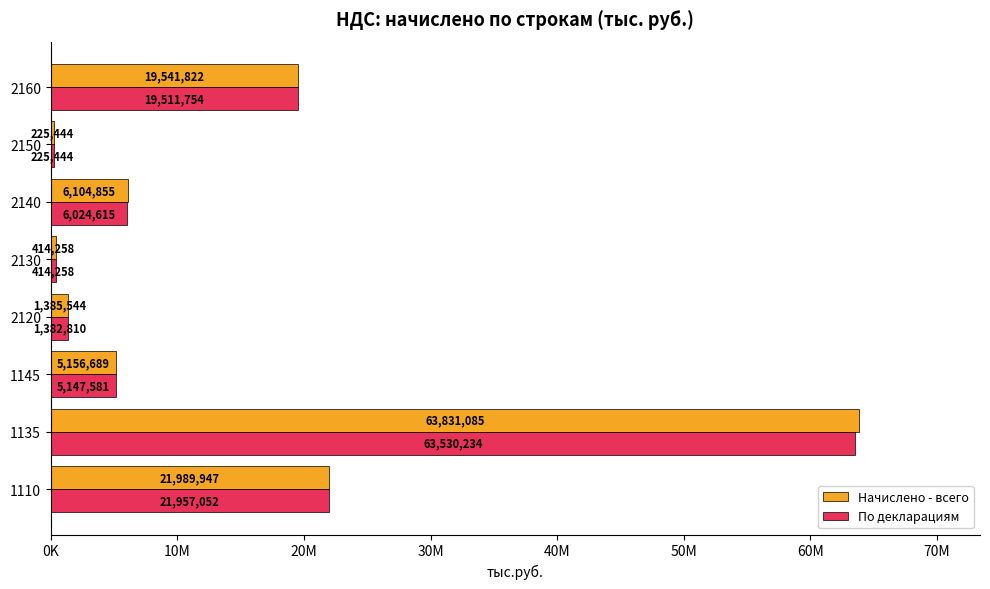

List the labels in order of По декларациям value, largest first.

1135, 1110, 2160, 2140, 1145, 2120, 2130, 2150